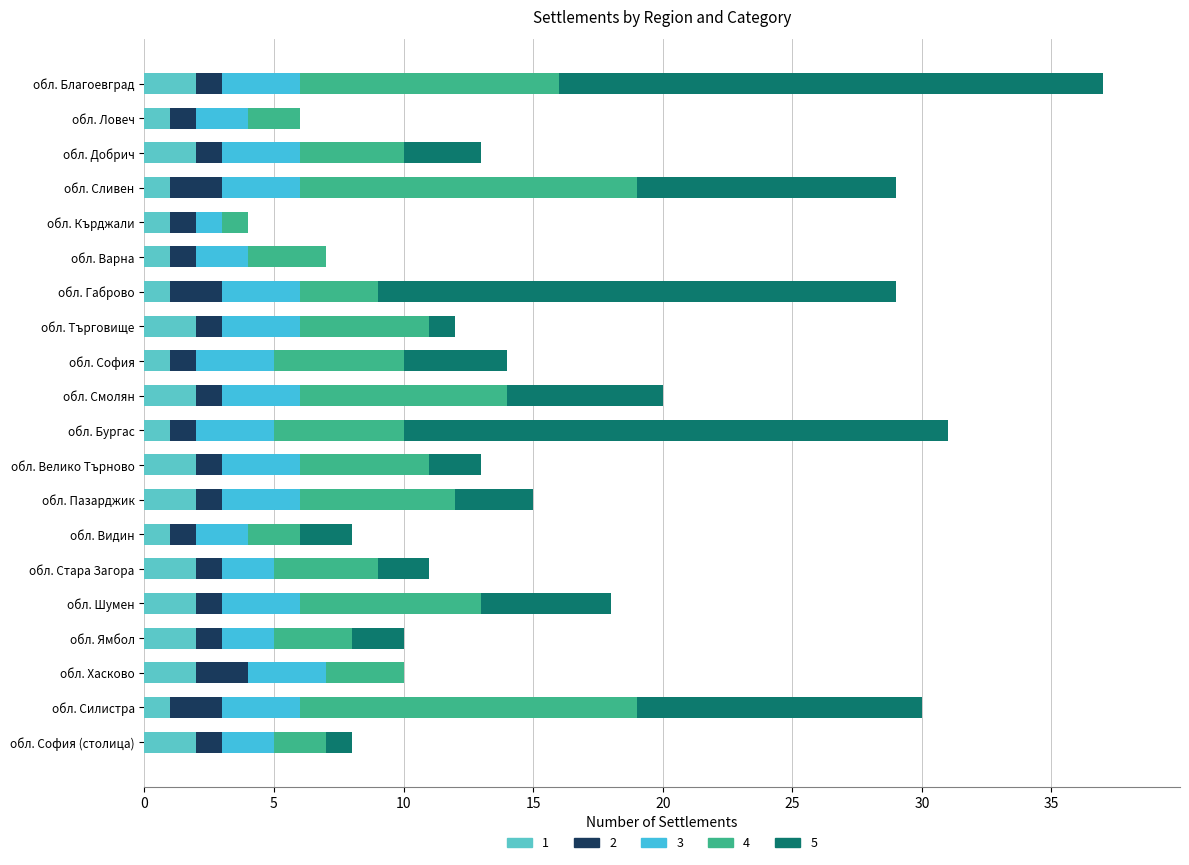

Read the 2 value at обл. Видин.

1